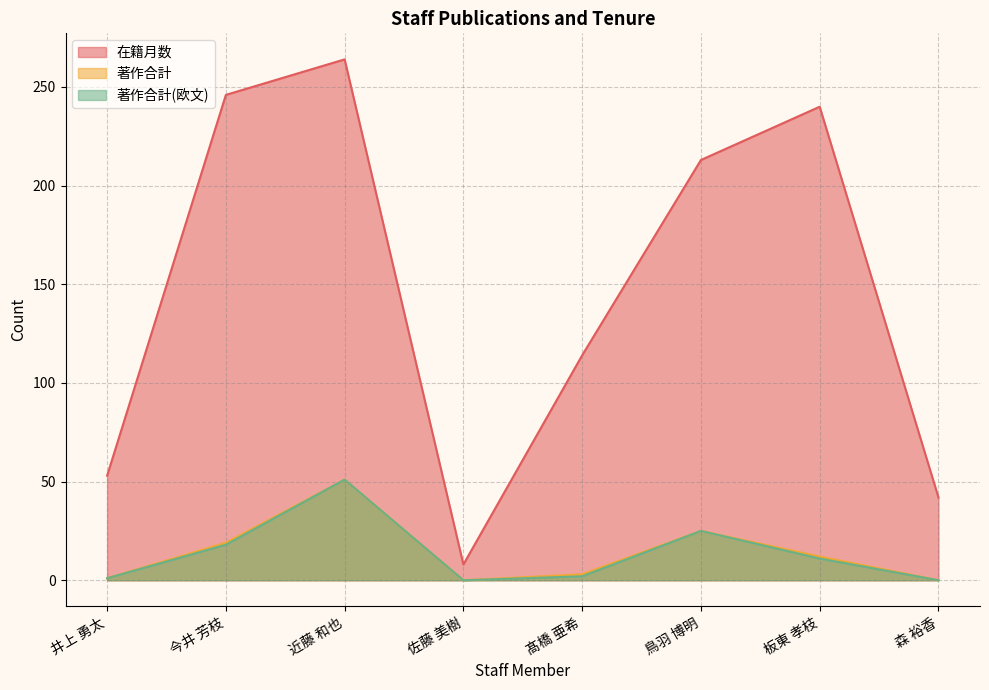

What is the sum of all 著作合計 values?

111